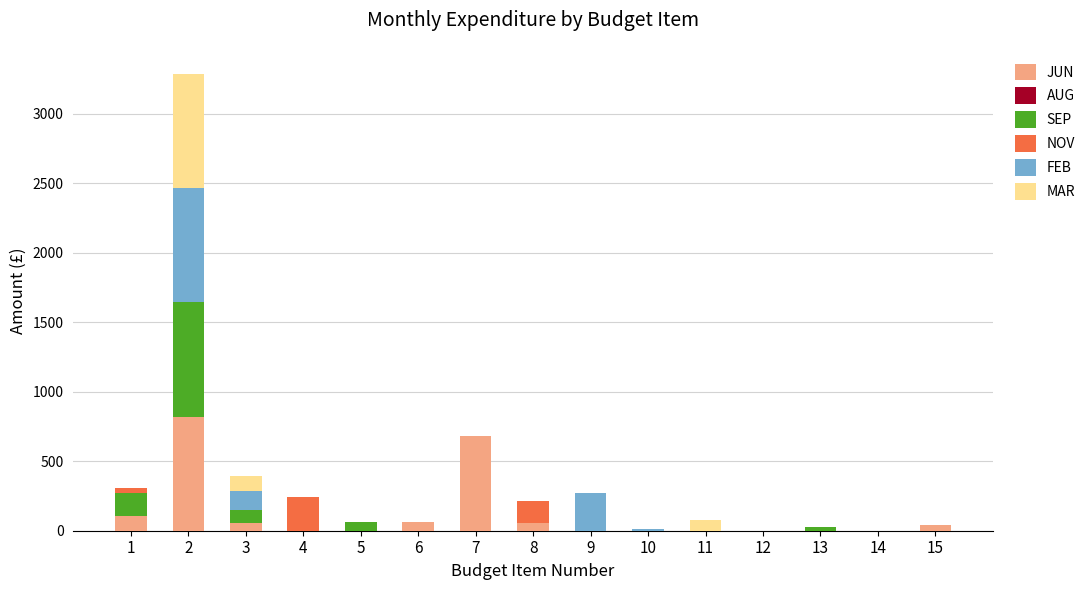

How many distinct data groups are displayed?

5